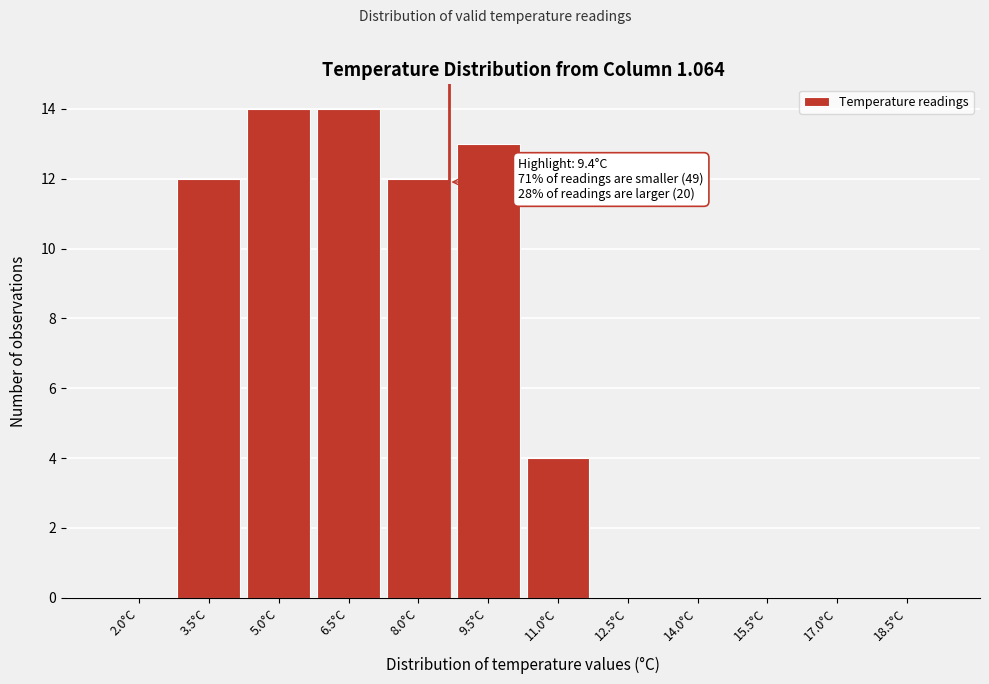

Reading left to right, extract all data points from this chart.

2.0°C=0	3.5°C=12	5.0°C=14	6.5°C=14	8.0°C=12	9.5°C=13	11.0°C=4	12.5°C=0	14.0°C=0	15.5°C=0	17.0°C=0	18.5°C=0